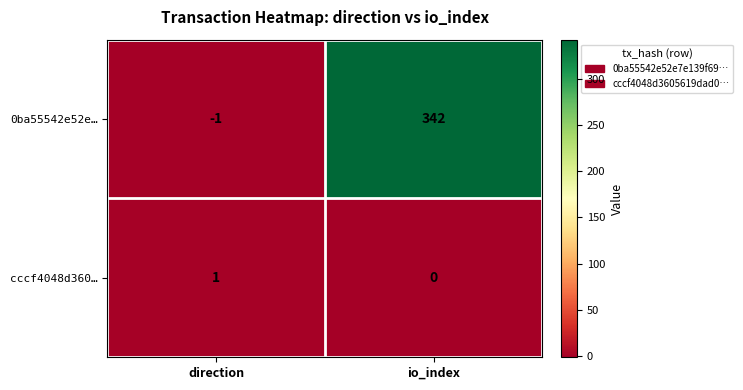

Between direction and io_index, which series saw the biggest shift?

0ba55542e52e…